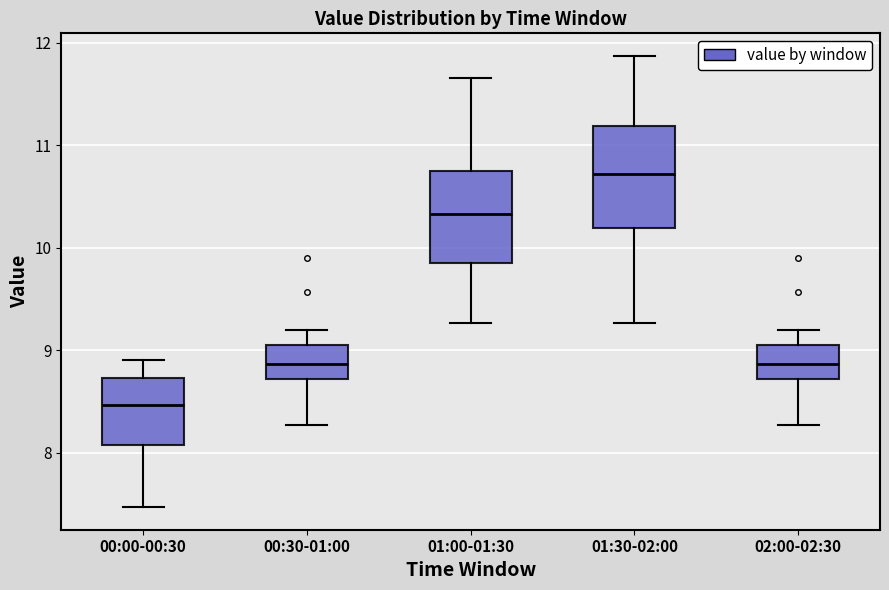

Where is the lower edge of the box for 01:00-01:30 on the y-axis? The values are not printed on the chart, so give them approximately, as read against the axis.

9.8